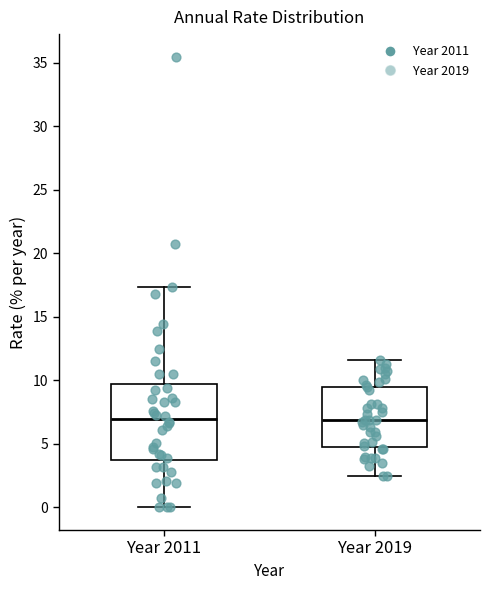

Comparing the boxes themselves (not the whiskers), which one is the tallest?

Year 2011